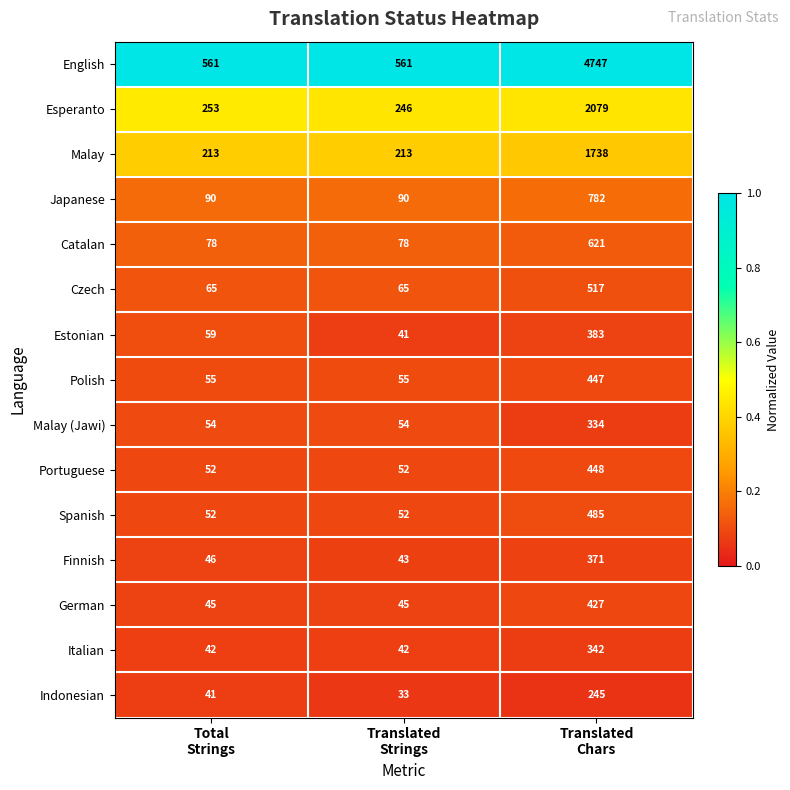

List the series in order of their peak value, highest first.

English, Esperanto, Malay, Japanese, Catalan, Czech, Spanish, Portuguese, Polish, German, Estonian, Finnish, Italian, Malay (Jawi), Indonesian